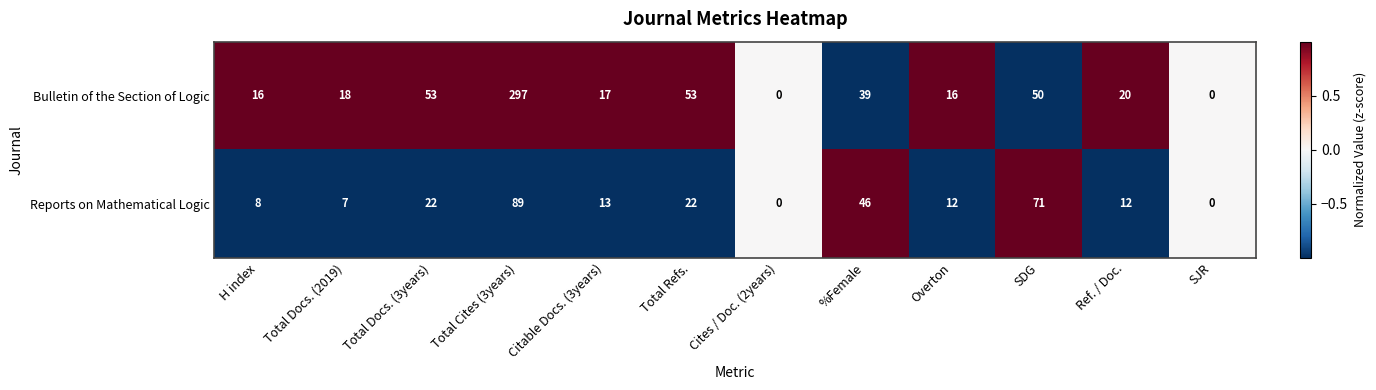

Reading right to left, list all the values displayed in this chart.

Bulletin of the Section of Logic: 0	20	50	16	39	0	53	17	297	53	18	16
Reports on Mathematical Logic: 0	12	71	12	46	0	22	13	89	22	7	8